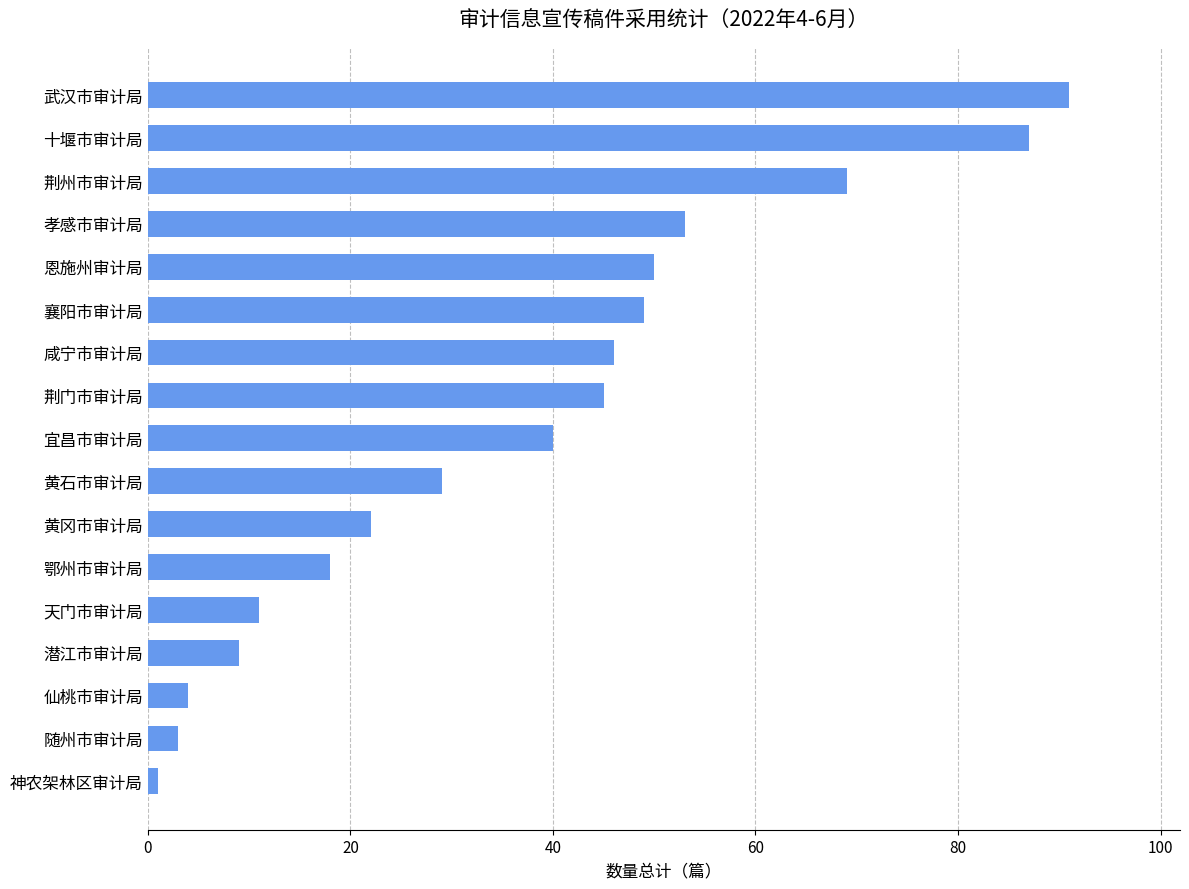

Is it true that the value at 恩施州审计局 is 86?

False